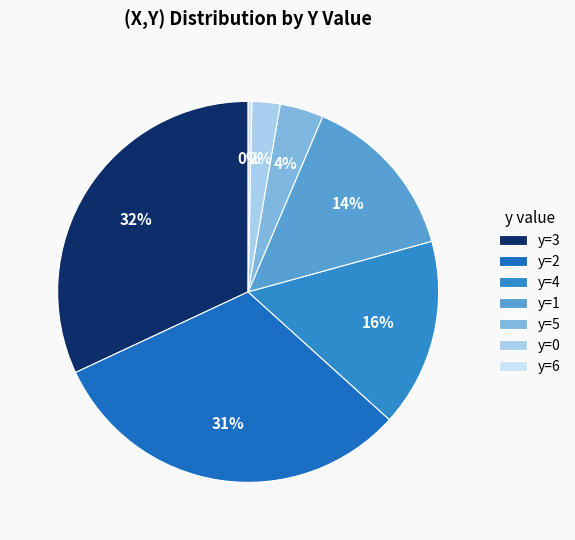

How much of the chart is everything except y=6?

99.7%